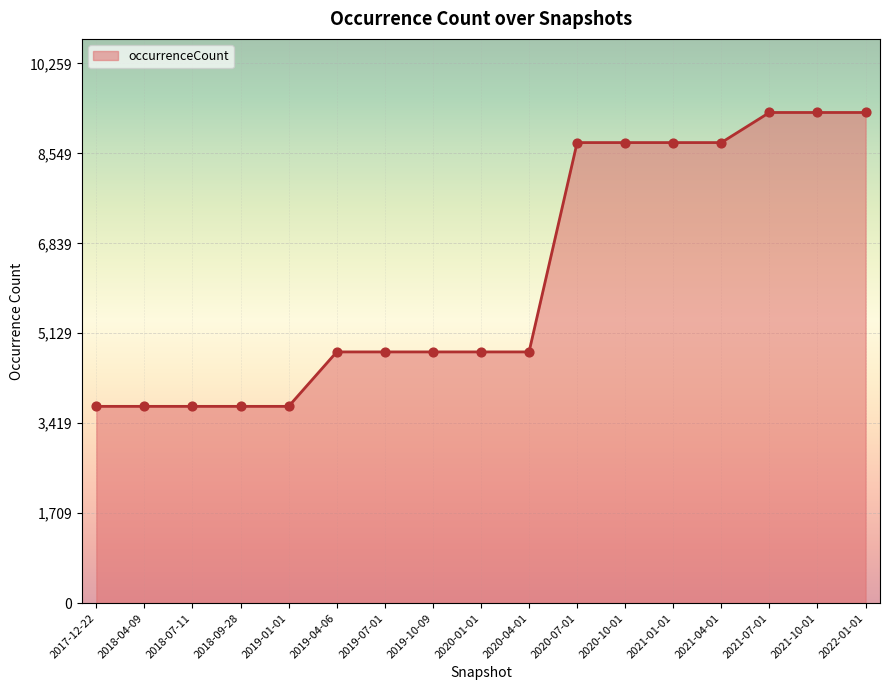

Approximately how many times larger is the value at 2020-10-01 compared to 2021-10-01?

0.9